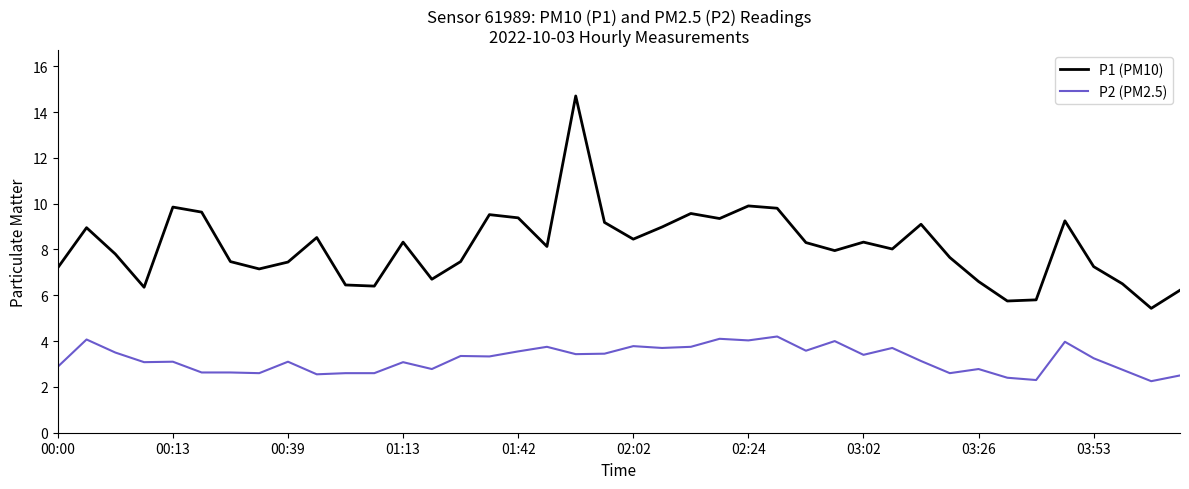

How many interior local peaks does the P1 (PM10) series have?

11